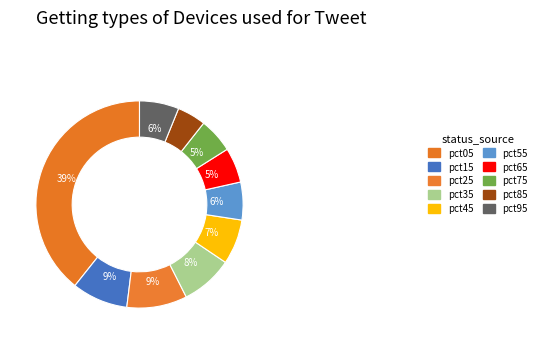

Is there a majority slice in this chart?

No